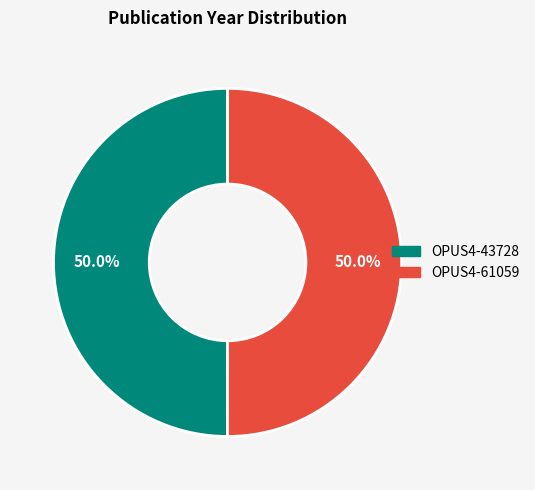

Approximately how many times larger is the value at OPUS4-43728 compared to OPUS4-61059?

1.0